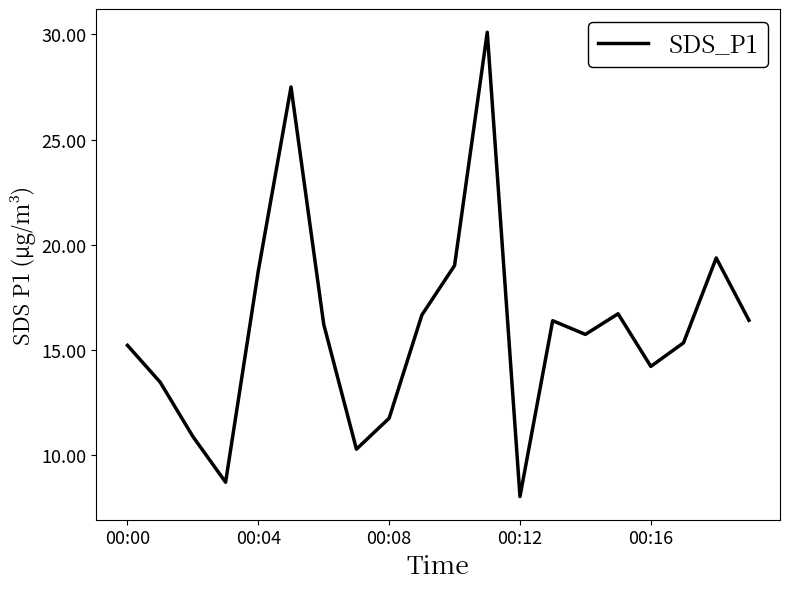

How many values are below 16?

10